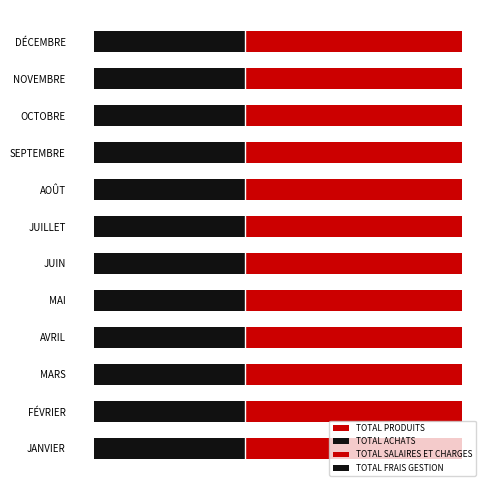

Is the value of TOTAL PRODUITS at 5 greater than the value of TOTAL FRAIS GESTION at 5?

Yes